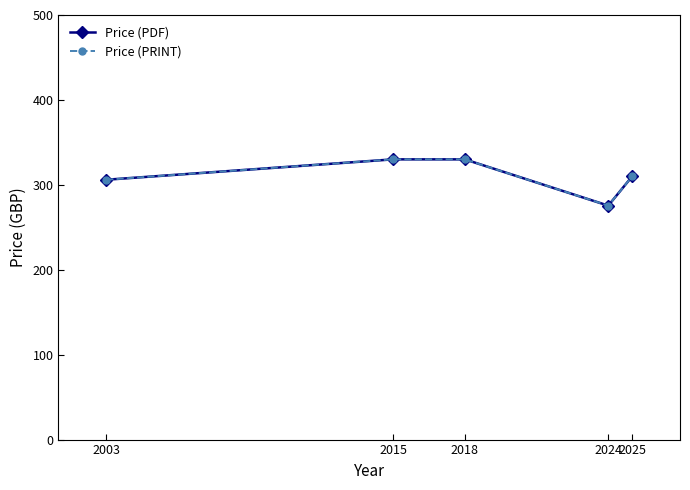

Which series changed the most between 2003 and 2015?

Price (PDF)